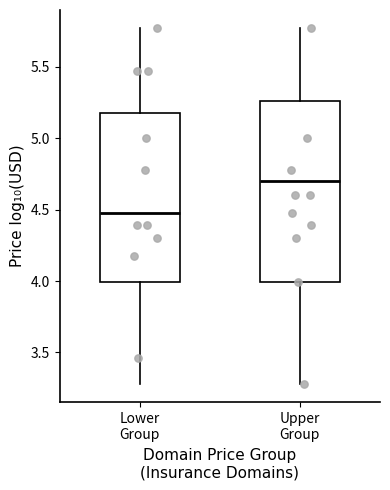

Reading left to right, transcribe this box plot: for each box, give where its median line is, the range the box spans, and where its two whiskers end, as read against the y-axis. The values are not printed on the chart, so give them approximately, as read against the axis.

Lower Group: median 4.50, box 4.00 to 5.20, whiskers 3.30 to 5.75
Upper Group: median 4.70, box 4.00 to 5.25, whiskers 3.30 to 5.75